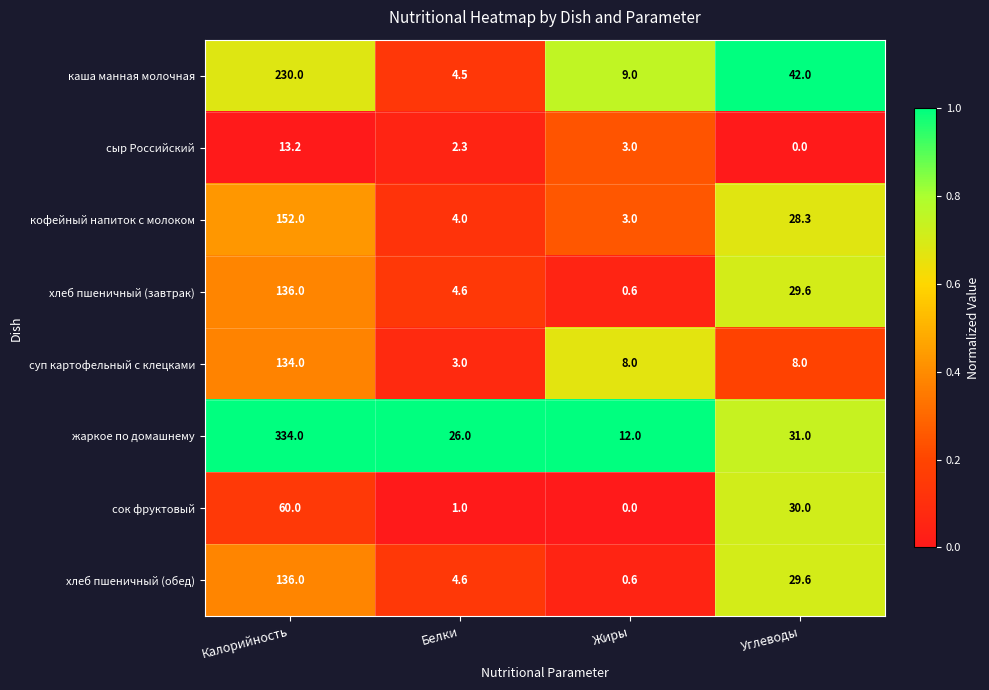

What is the greatest value displayed?

334.0